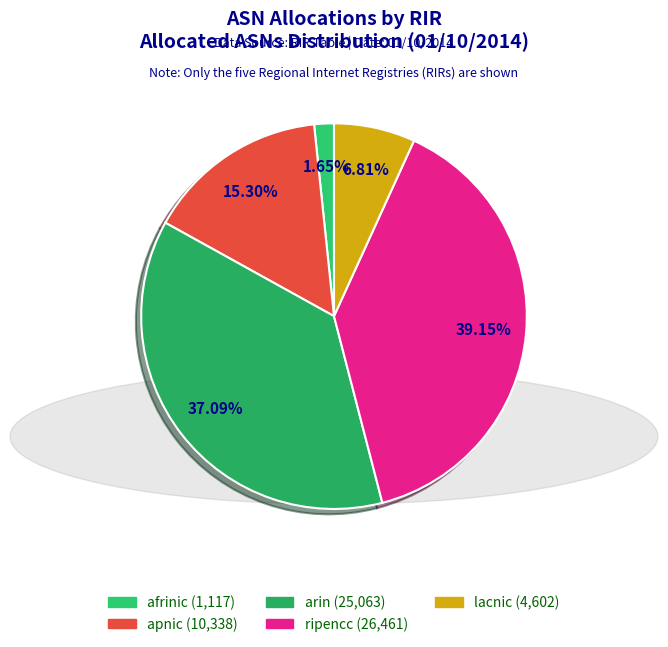

True or false: ripencc accounts for 39% of the total.

True